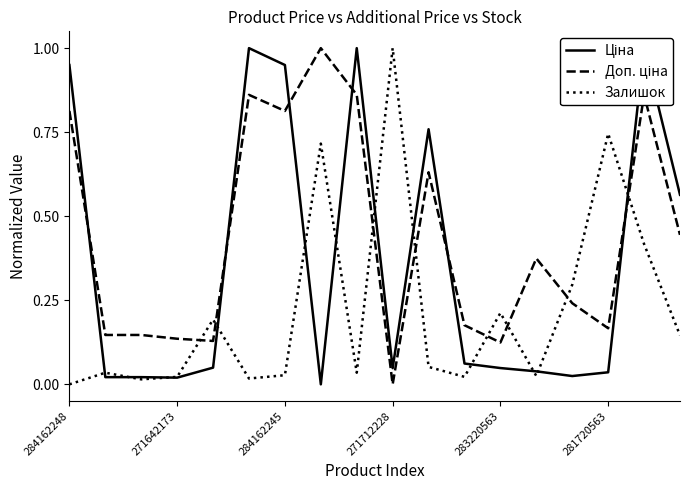

Does the chart display data point markers on the line(s)?

No